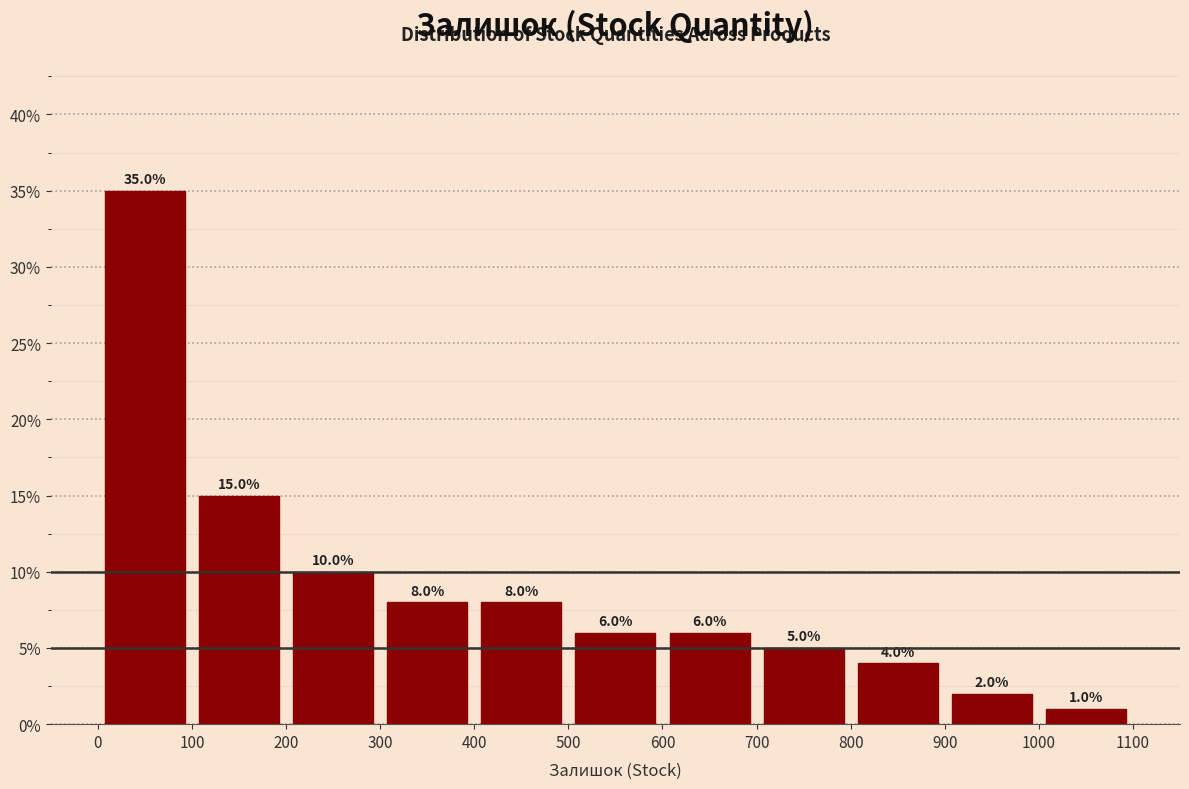

Reading left to right, list every bar in this chart as the range it spans on the x-axis followed by its height.

0 to 100: 35.0
100 to 200: 15.0
200 to 300: 10.0
300 to 400: 8.0
400 to 500: 8.0
500 to 600: 6.0
600 to 700: 6.0
700 to 800: 5.0
800 to 900: 4.0
900 to 1000: 2.0
1000 to 1100: 1.0